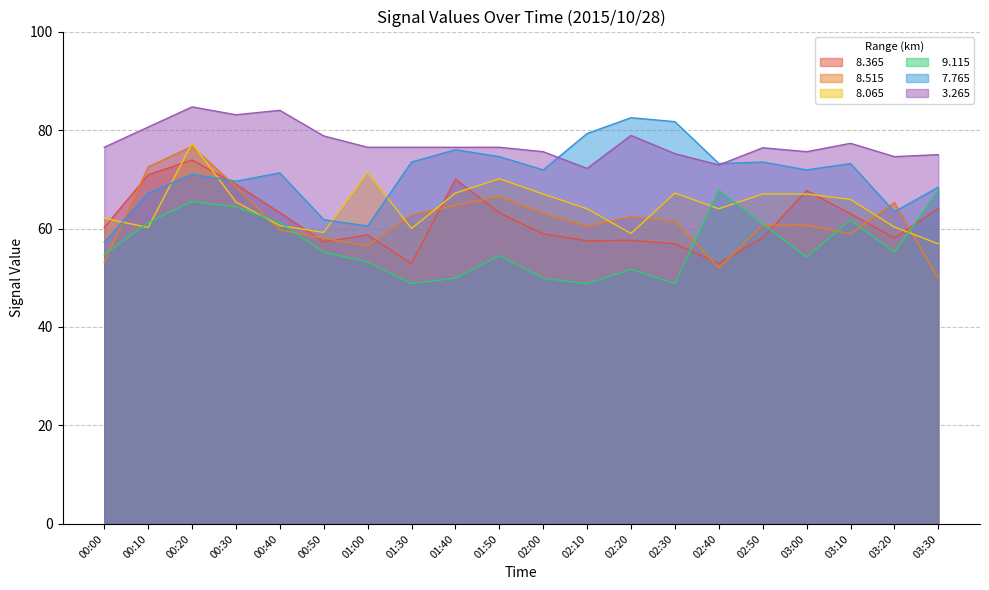

At which label does   3.265 reach its peak?

00:20